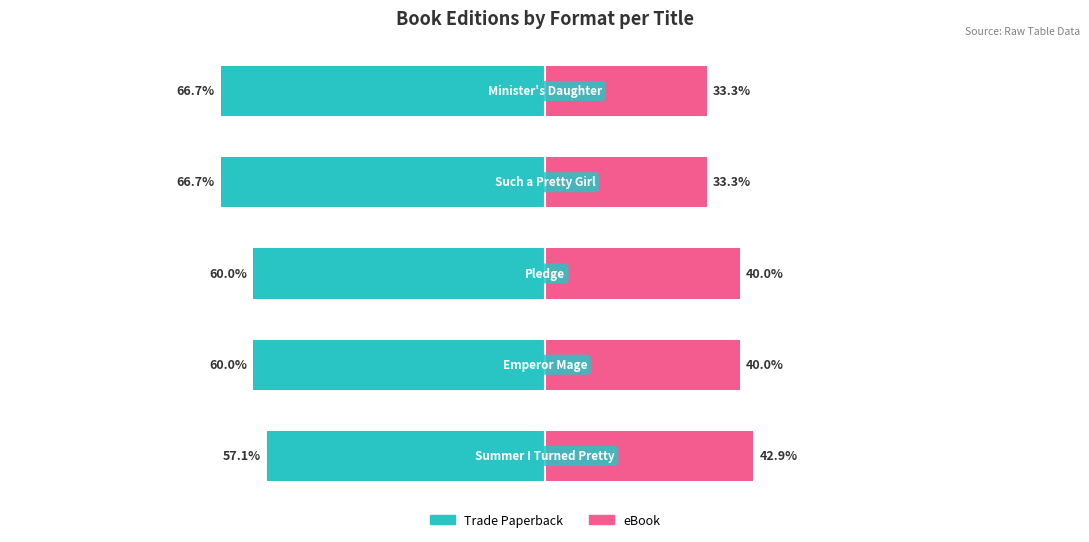

What are all the series names shown in the legend?

Trade Paperback, eBook